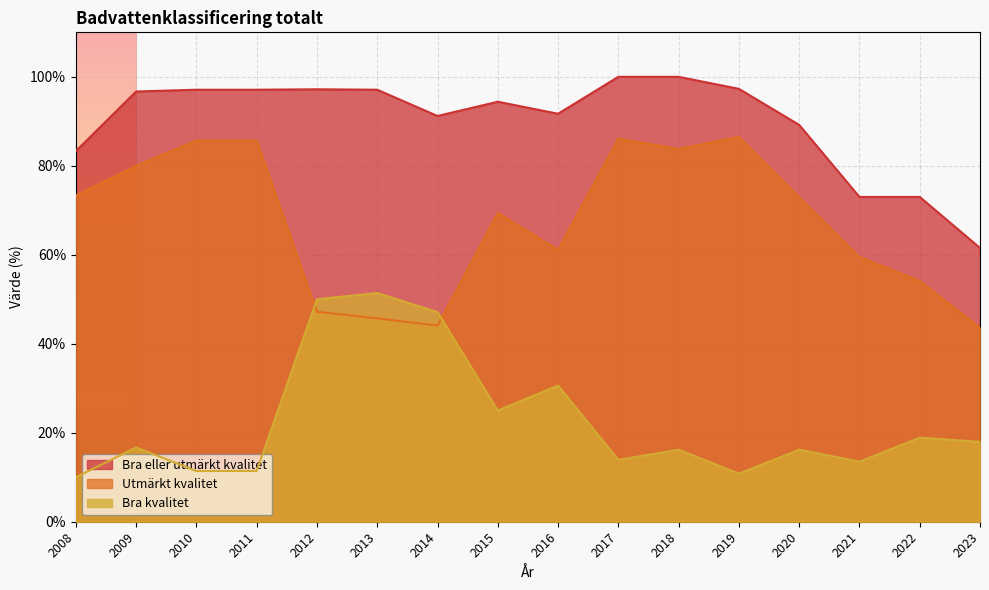

Which series has the widest spread of values?

Utmärkt kvalitet